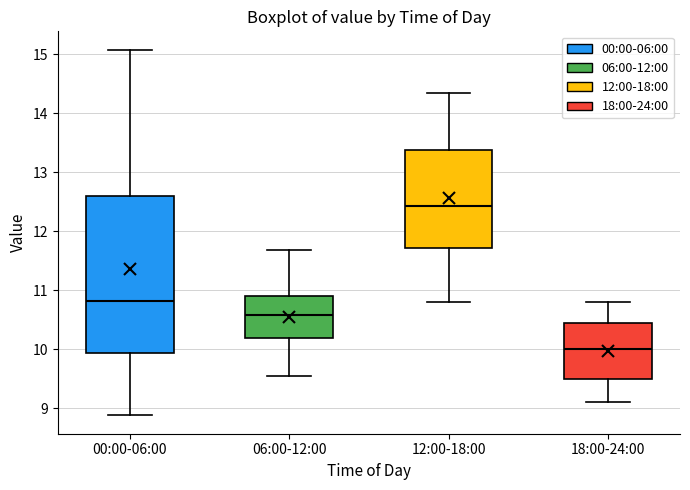

Where is the lower edge of the box for 06:00-12:00 on the y-axis? The values are not printed on the chart, so give them approximately, as read against the axis.

10.2